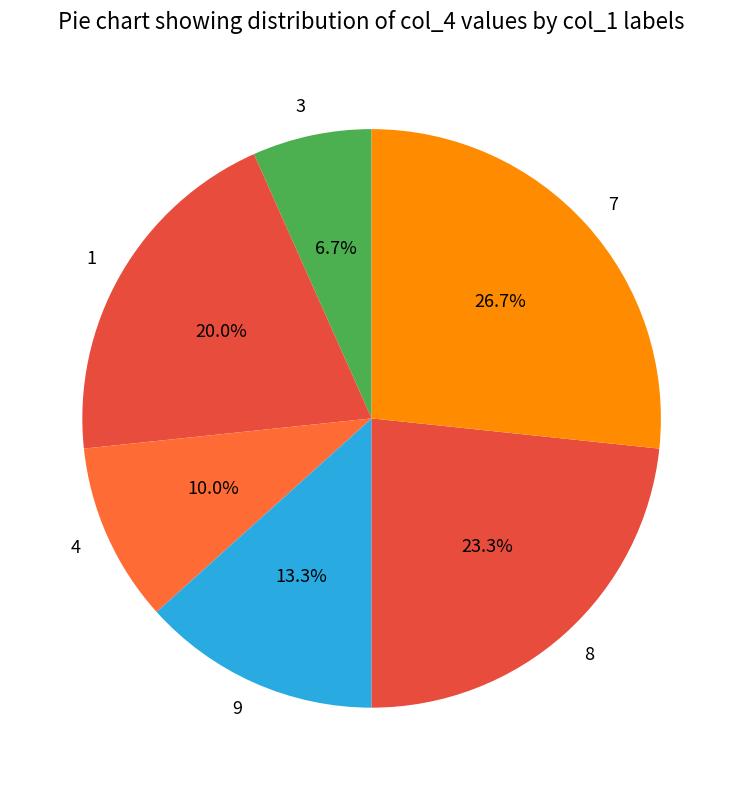

Is there a majority slice in this chart?

No